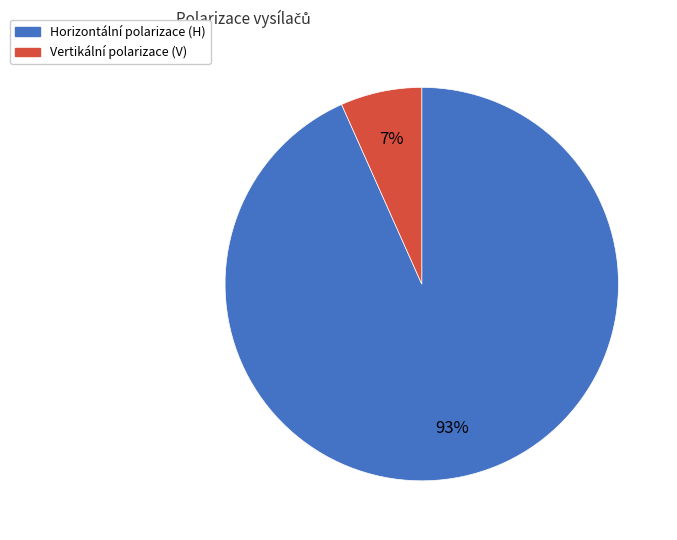

To the nearest percent, what is the average slice percentage?

50%